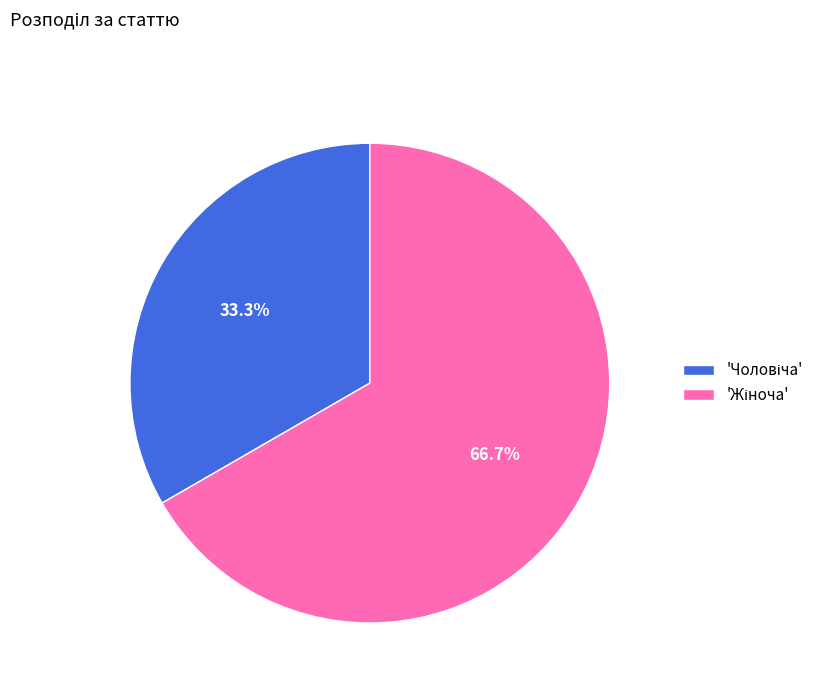

Is there a majority slice in this chart?

Yes